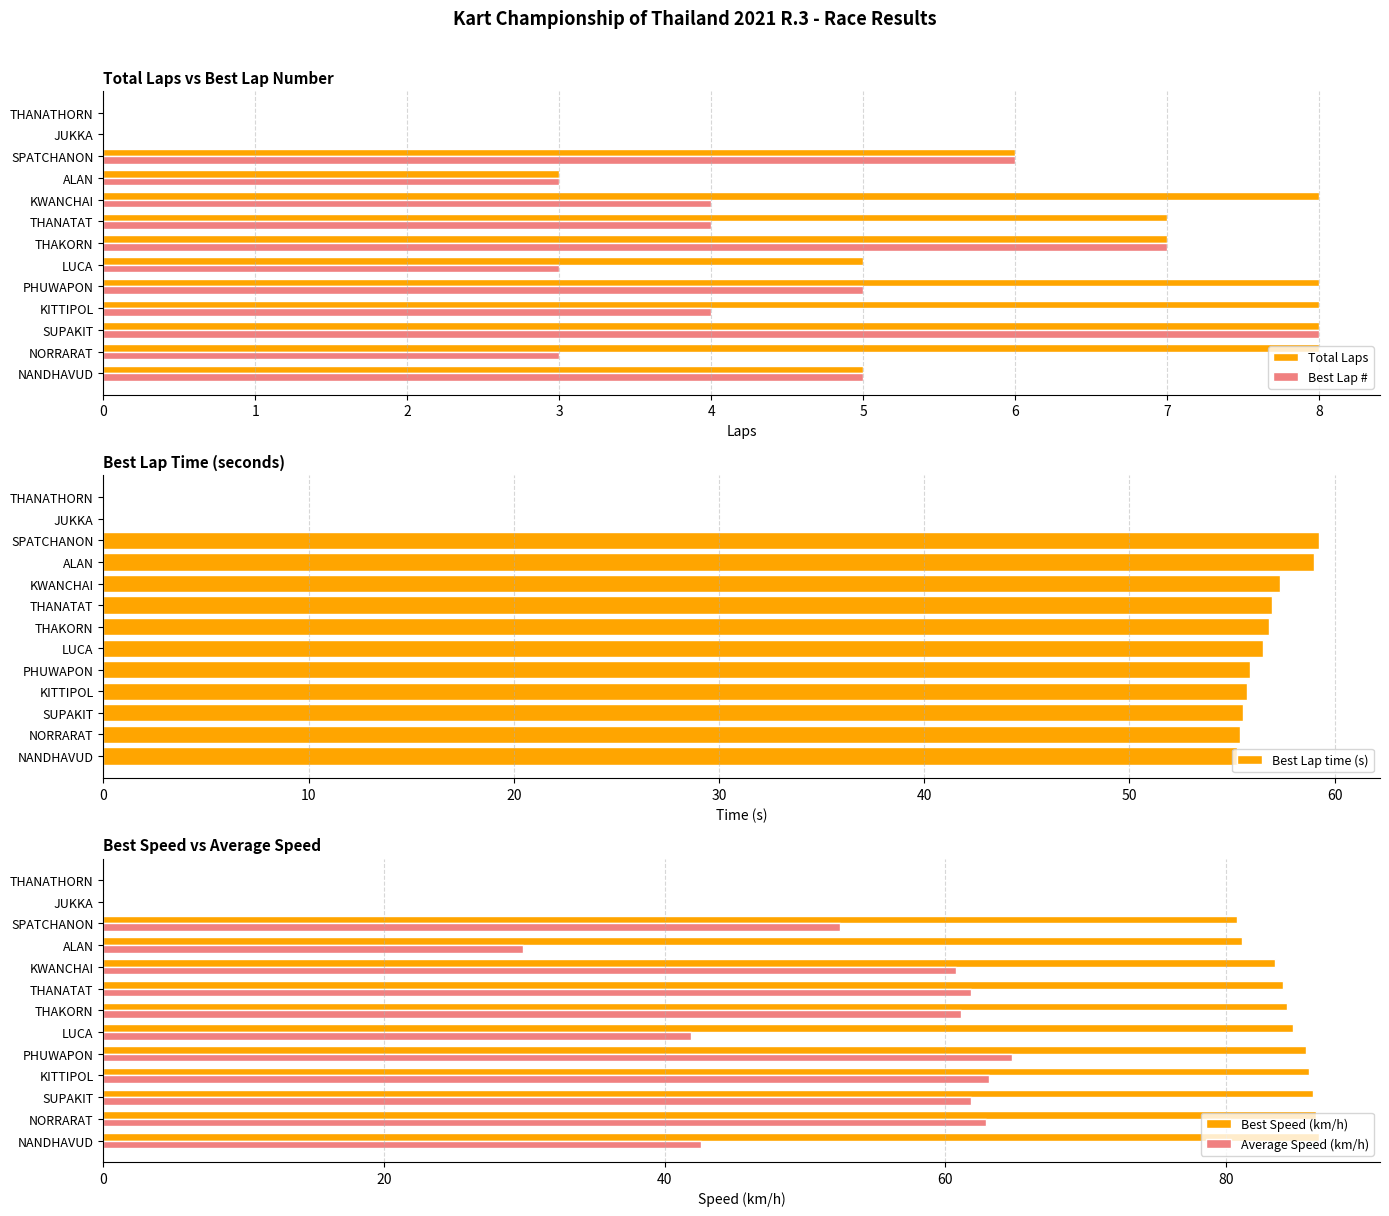

How many bars are there in each group?

5